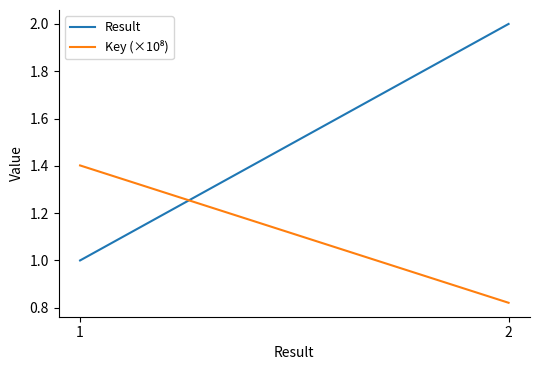

Rank the series at 2 from lowest to highest value.

Key (×10⁸), Result